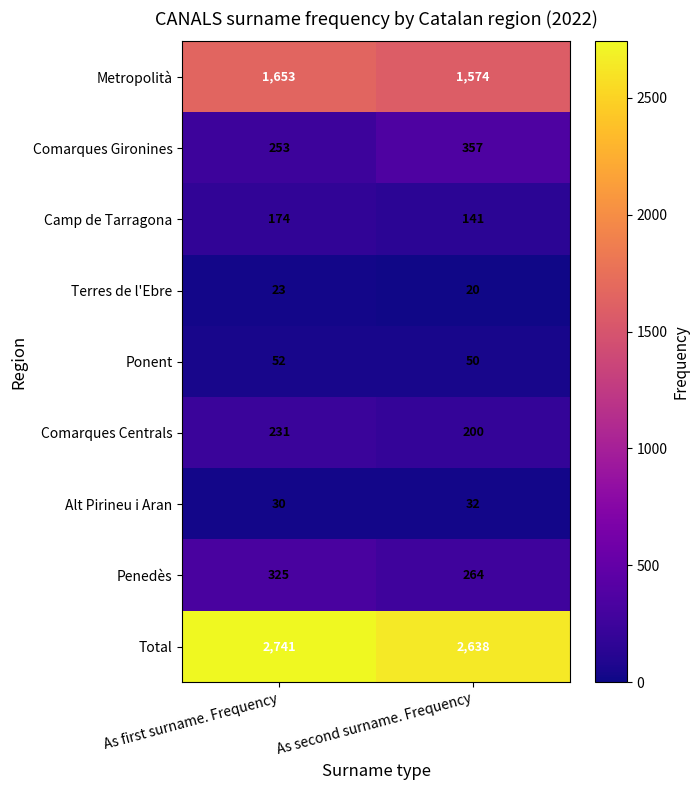

The Total series shows 3846 at As second surname. Frequency. True or false?

False